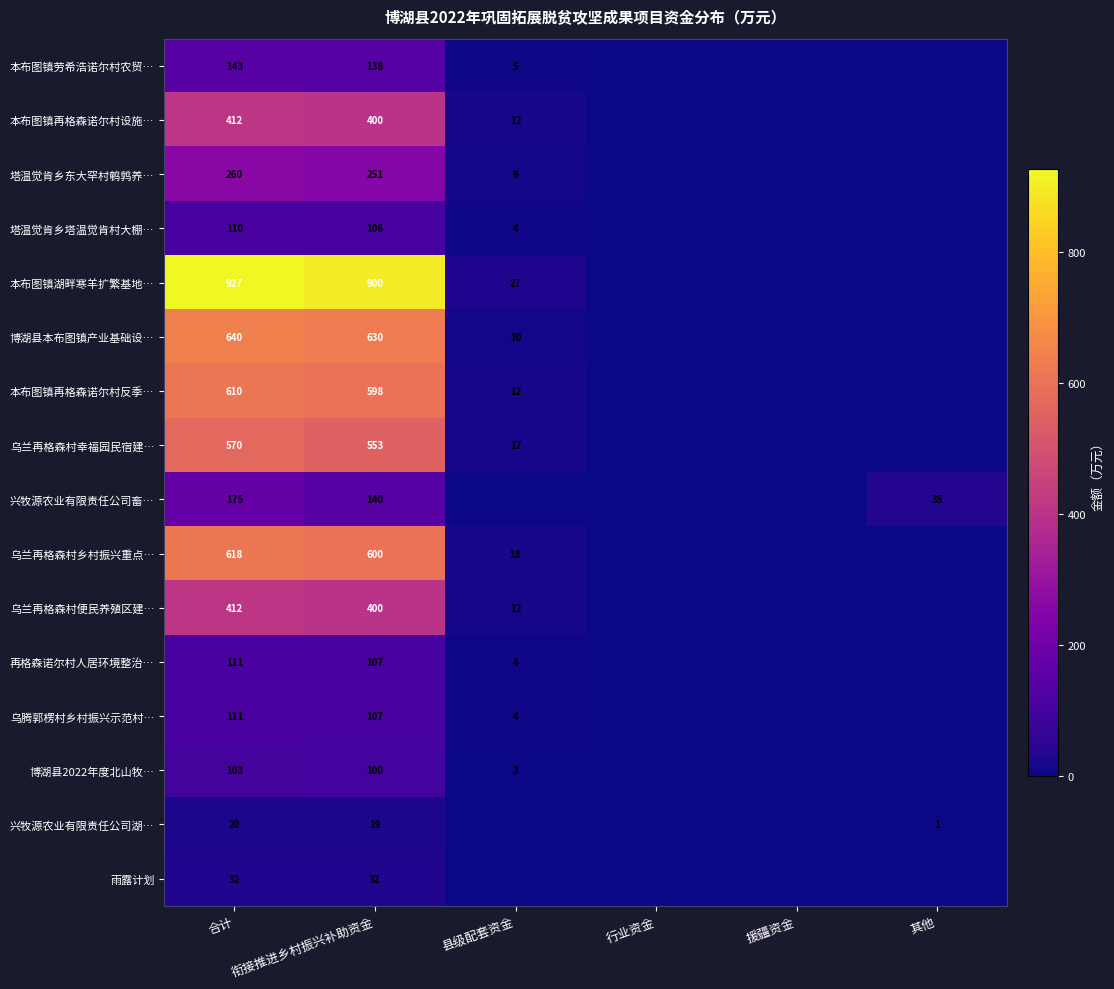

What is the difference between the 再格森诺尔村人居环境整治… values at 县级配套资金 and 衔接推进乡村振兴补助资金?

103